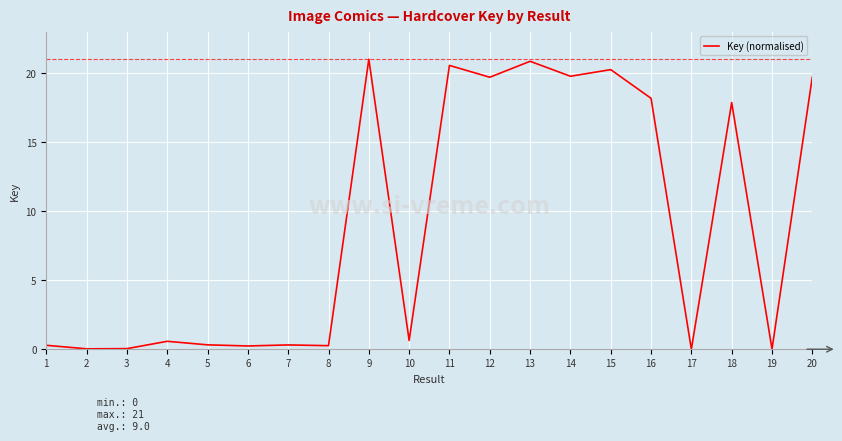

Does the chart display data point markers on the line(s)?

No